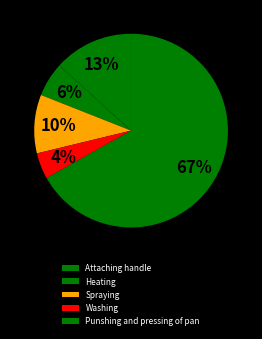

Rank the categories by value from highest to lowest.

Punshing and pressing of pan, Attaching handle, Spraying, Heating, Washing